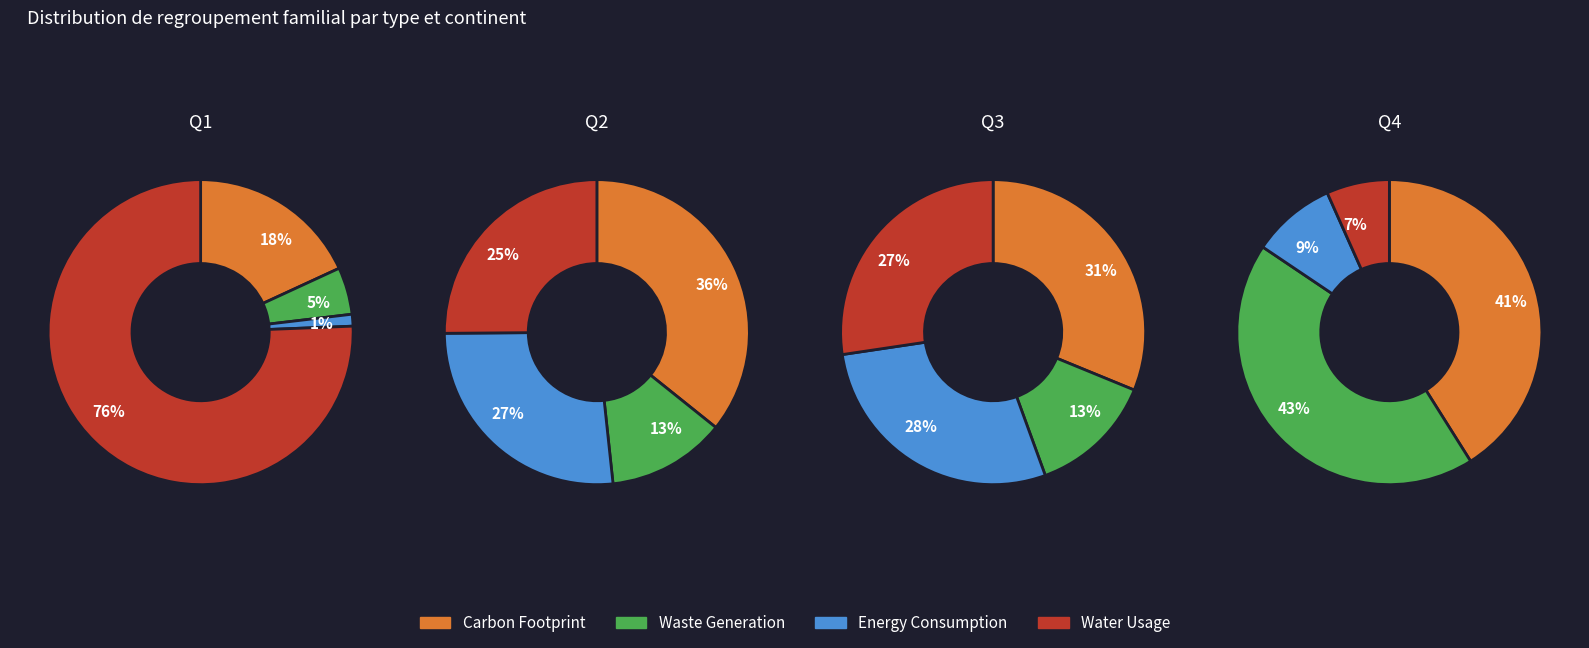

What is the spread (max minus min) of values at 1?

74